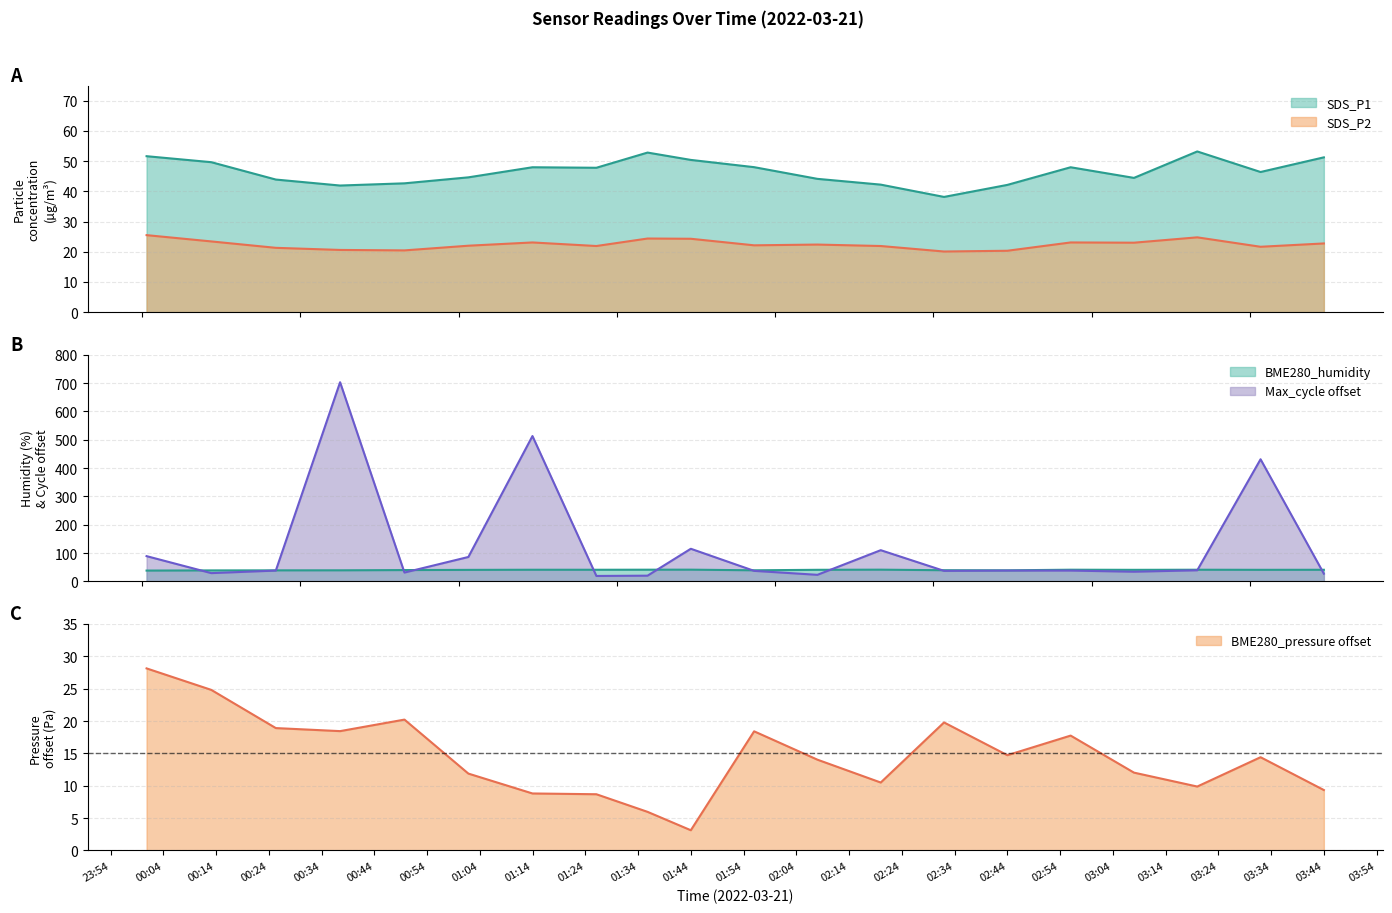

Which series has the largest total across all categories?

Max_cycle_scaled